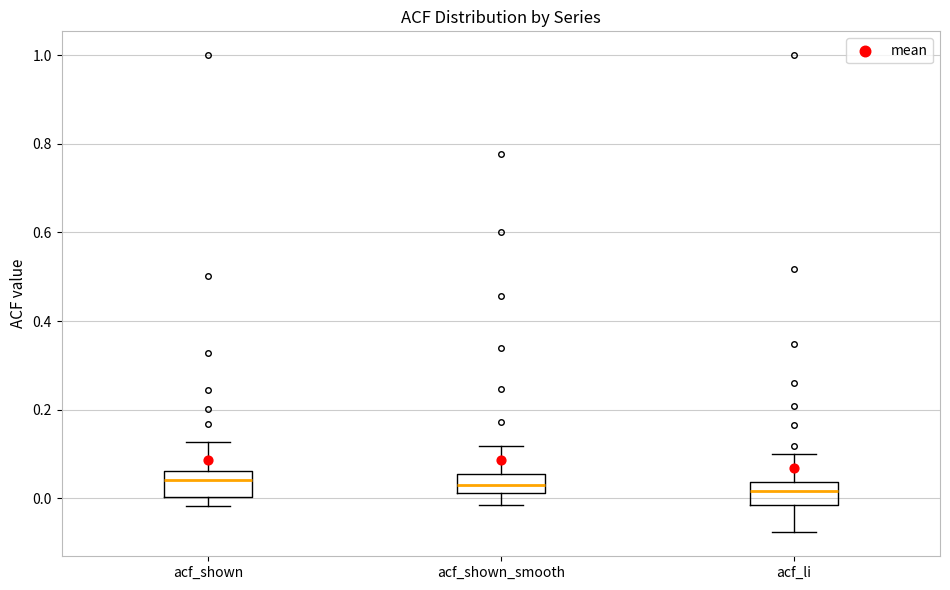

Where is the upper edge of the box for acf_shown on the y-axis? The values are not printed on the chart, so give them approximately, as read against the axis.

0.06